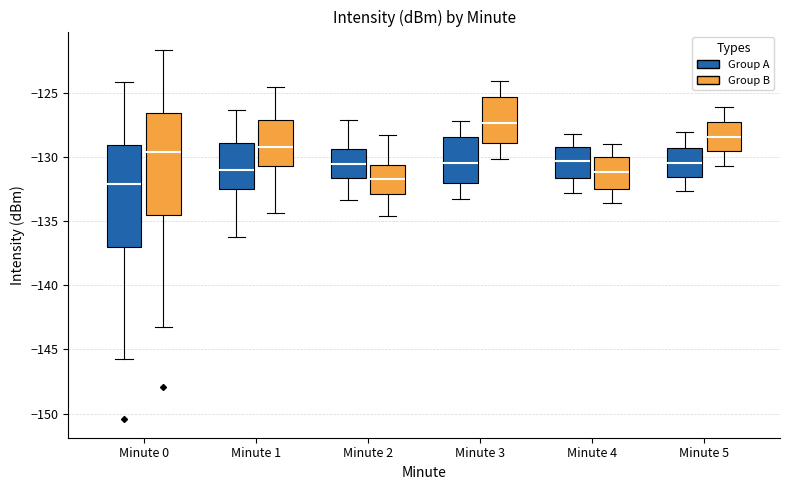

Reading left to right, read every box against the y-axis: the position of its median line, the range the box covers, and the ends of its whiskers. The values are not printed on the chart, so give them approximately, as read against the axis.

Minute 0 (Group A): median -132.0, box -137.0 to -129.0, whiskers -145.5 to -124.0
Minute 0 (Group B): median -129.5, box -134.5 to -126.5, whiskers -143.0 to -121.5
Minute 1 (Group A): median -131.0, box -132.5 to -129.0, whiskers -136.0 to -126.5
Minute 1 (Group B): median -129.0, box -130.5 to -127.0, whiskers -134.5 to -124.5
Minute 2 (Group A): median -130.5, box -131.5 to -129.5, whiskers -133.5 to -127.0
Minute 2 (Group B): median -131.5, box -133.0 to -130.5, whiskers -134.5 to -128.5
Minute 3 (Group A): median -130.5, box -132.0 to -128.5, whiskers -133.5 to -127.0
Minute 3 (Group B): median -127.5, box -129.0 to -125.5, whiskers -130.0 to -124.0
Minute 4 (Group A): median -130.5, box -131.5 to -129.0, whiskers -133.0 to -128.0
Minute 4 (Group B): median -131.0, box -132.5 to -130.0, whiskers -133.5 to -129.0
Minute 5 (Group A): median -130.5, box -131.5 to -129.5, whiskers -132.5 to -128.0
Minute 5 (Group B): median -128.5, box -129.5 to -127.5, whiskers -130.5 to -126.0